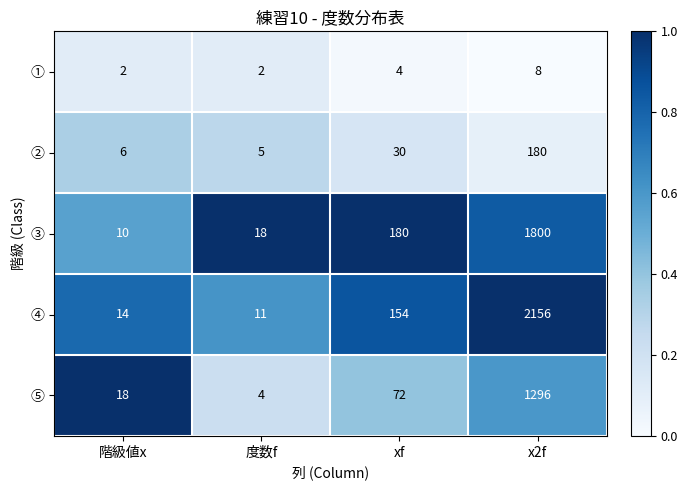

Which series has the largest total across all categories?

④